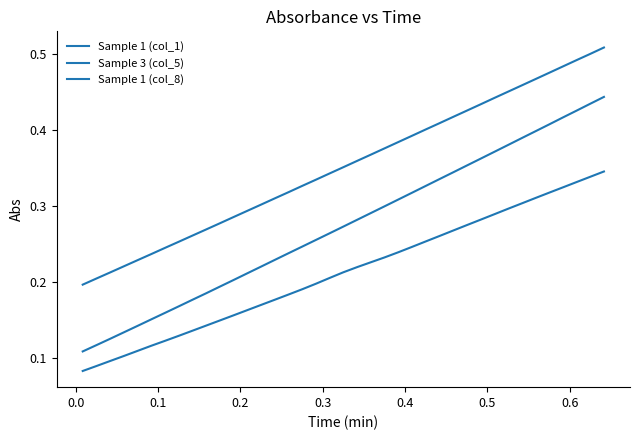

True or false: Sample 3 (col_5) has more than 0 interior local peaks.

False